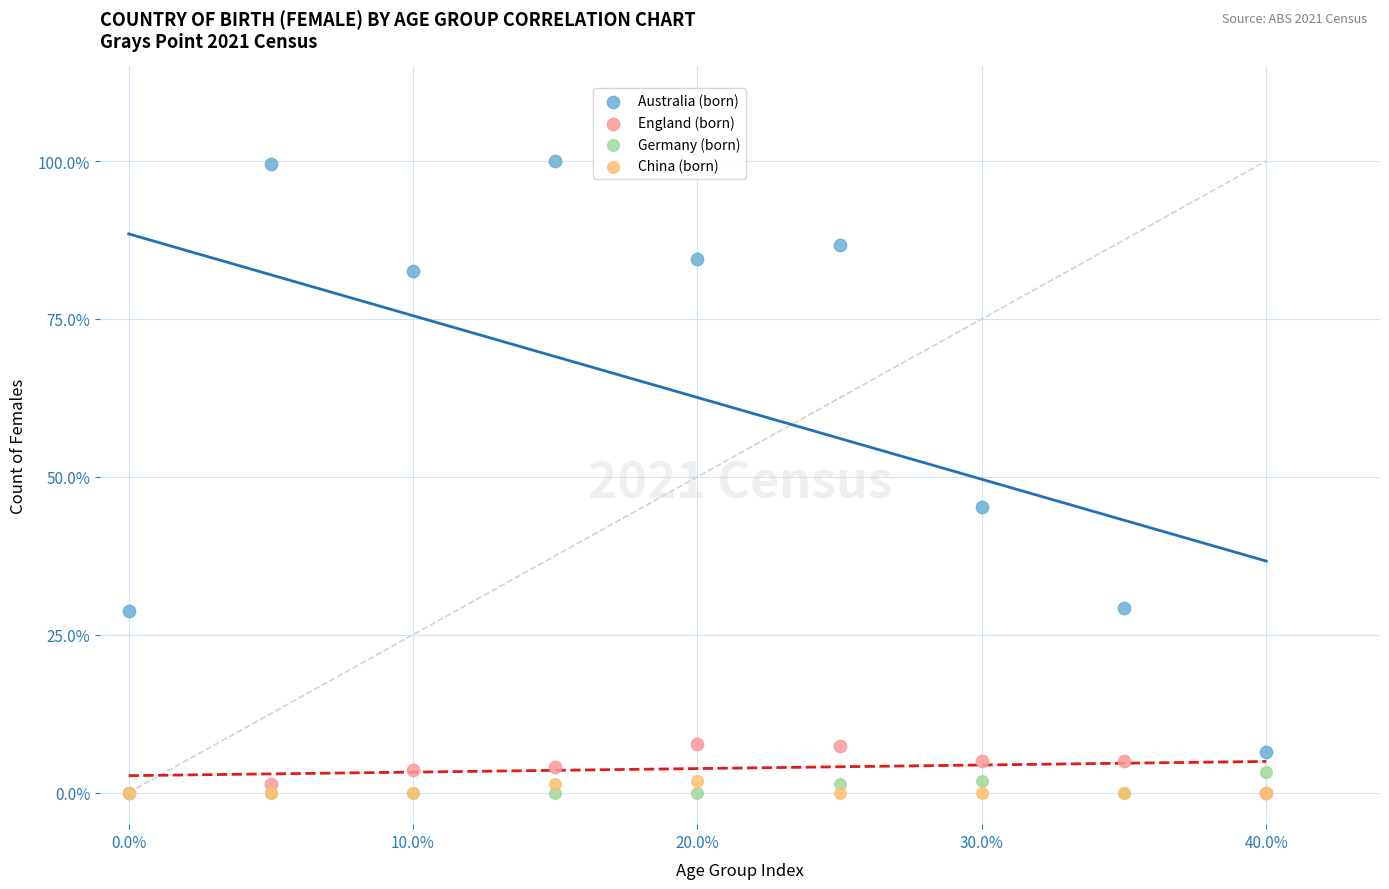

Across all series, what Y value is closest to 50?

45.2